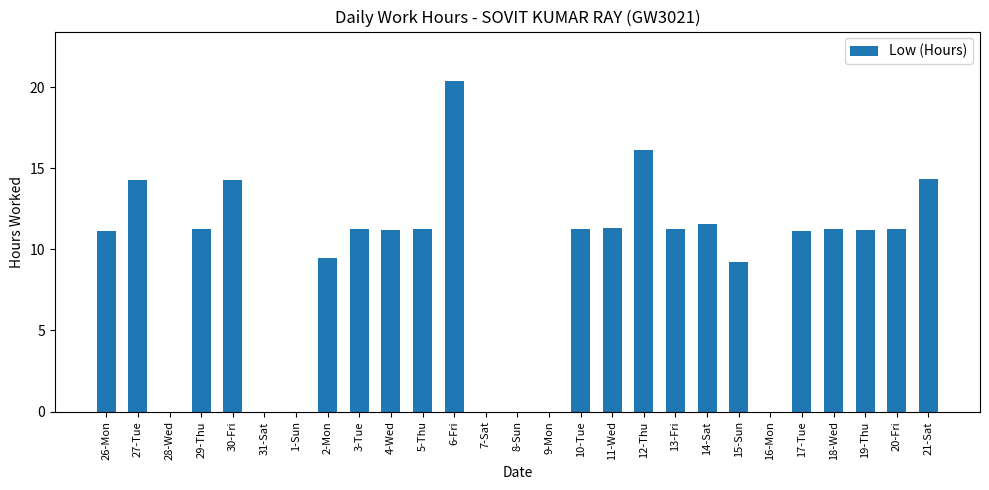

The value at 6-Fri is 20.4. True or false?

True